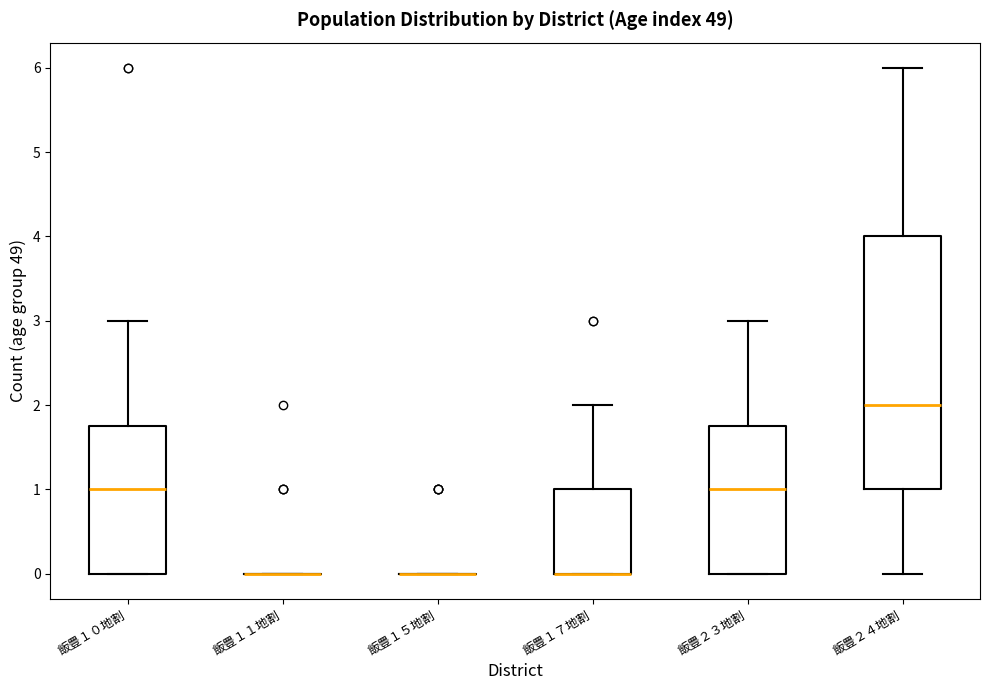

Reading left to right, read every box against the y-axis: the position of its median line, the range the box covers, and the ends of its whiskers. The values are not printed on the chart, so give them approximately, as read against the axis.

飯豊１０地割: median 1.0, box 0.0 to 1.8, whiskers 0.0 to 3.0
飯豊１１地割: box collapsed to a line at 0.0, whiskers 0.0 to 0.0
飯豊１５地割: box collapsed to a line at 0.0, whiskers 0.0 to 0.0
飯豊１７地割: median 0.0 (drawn on the box's lower edge), box 0.0 to 1.0, whiskers 0.0 to 2.0
飯豊２３地割: median 1.0, box 0.0 to 1.8, whiskers 0.0 to 3.0
飯豊２４地割: median 2.0, box 1.0 to 4.0, whiskers 0.0 to 6.0